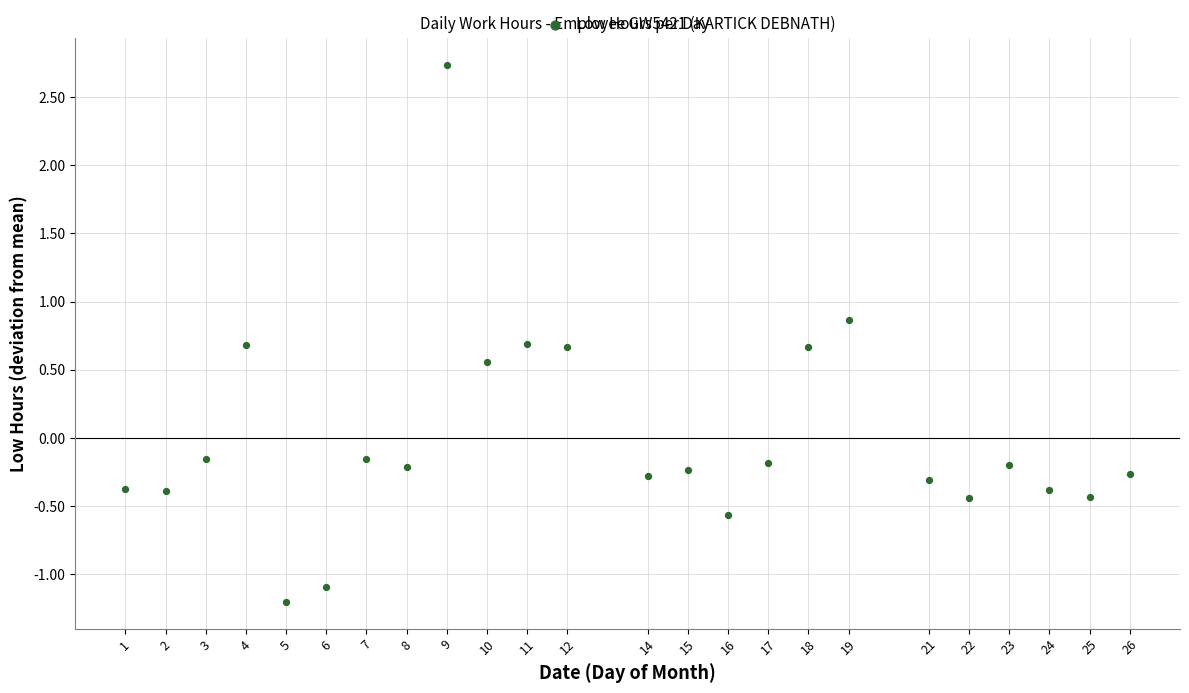

What is the range of X values (max minus min)?

25.0